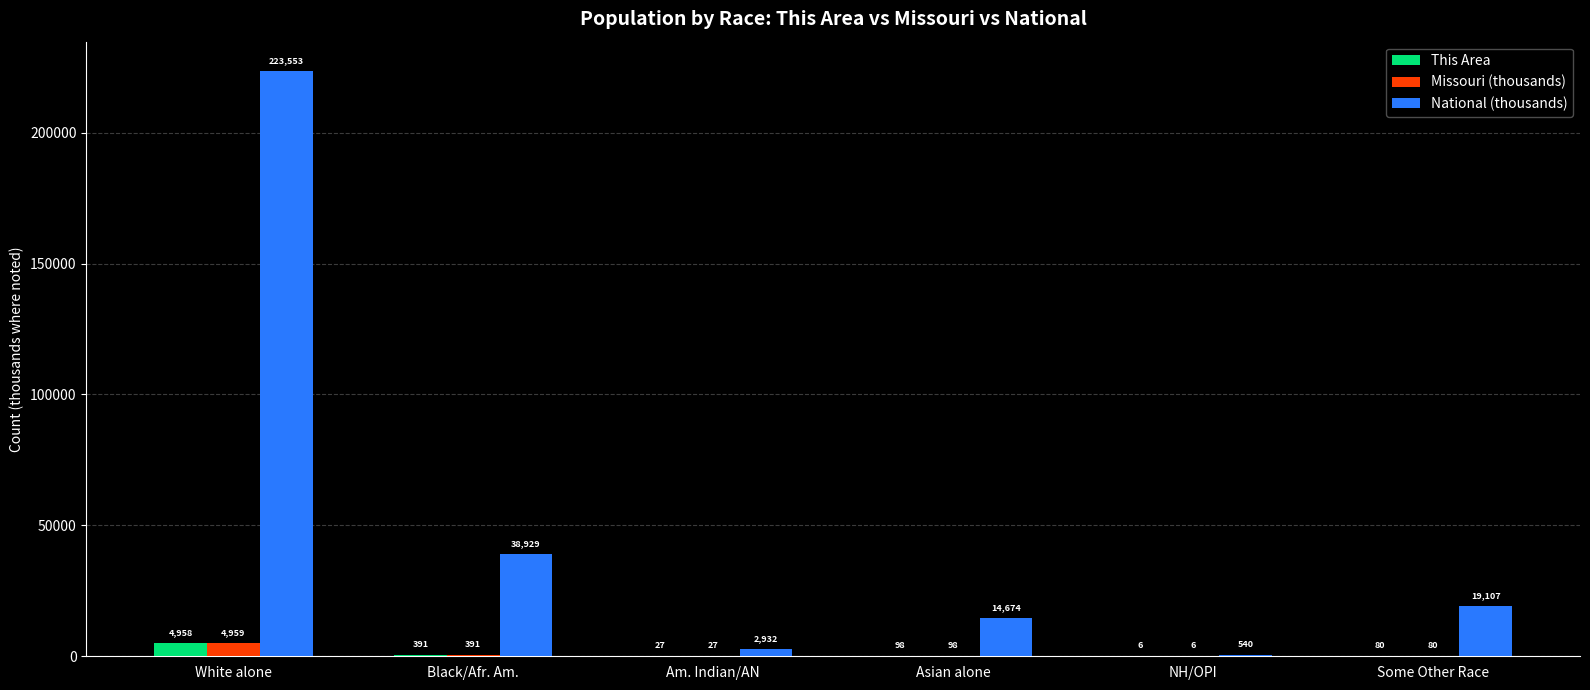

How many data points in National (thousands) are above 19107?

3